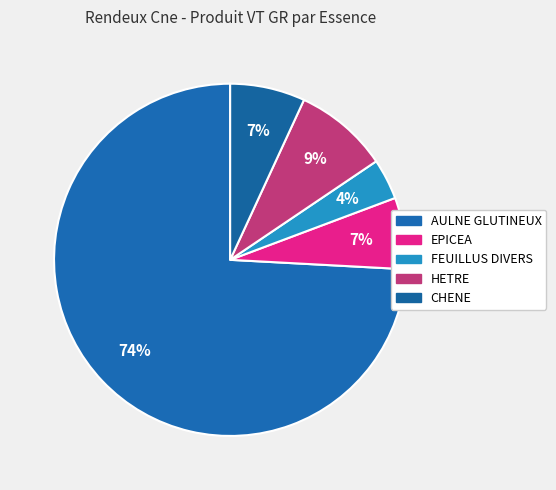

Count the number of slices in the pie.

5